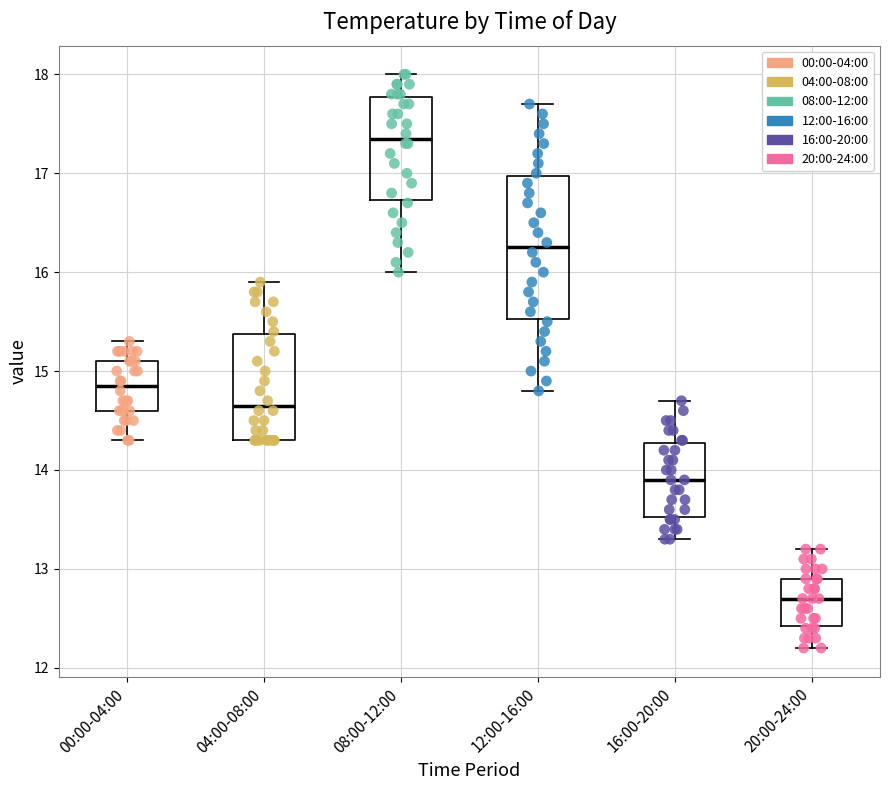

Where does the upper whisker of the box for 04:00-08:00 end on the y-axis? The values are not printed on the chart, so give them approximately, as read against the axis.

15.9